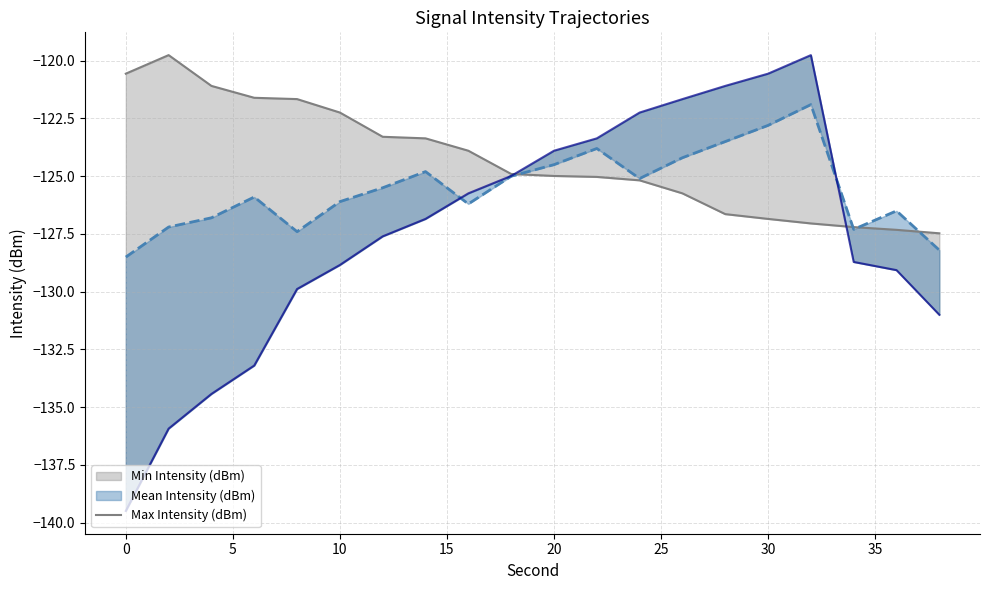

What is the sum of all values?

-2485.8